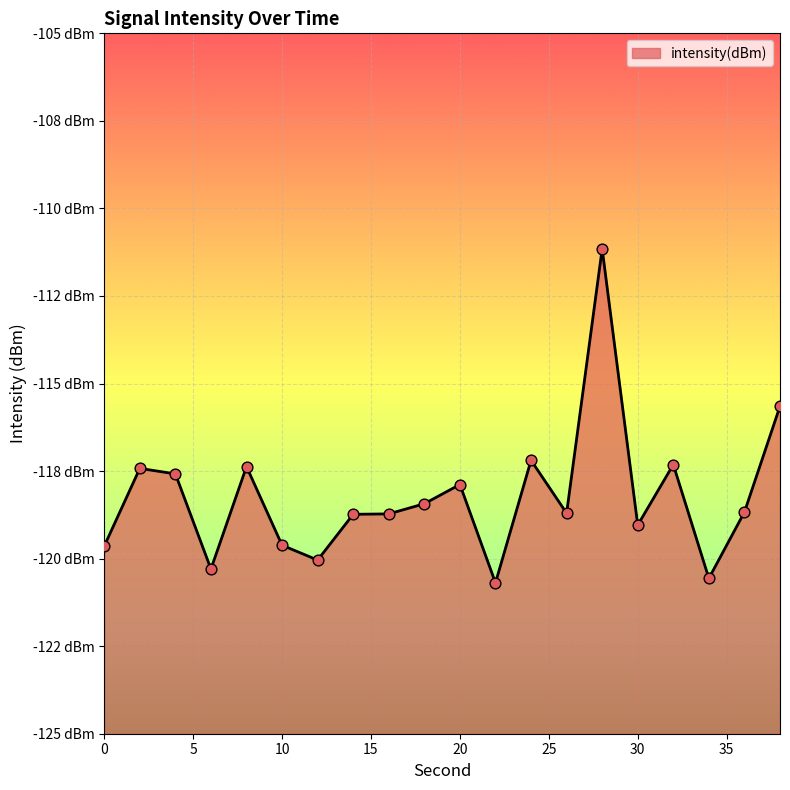

Between 20 and 32, which is larger?

32